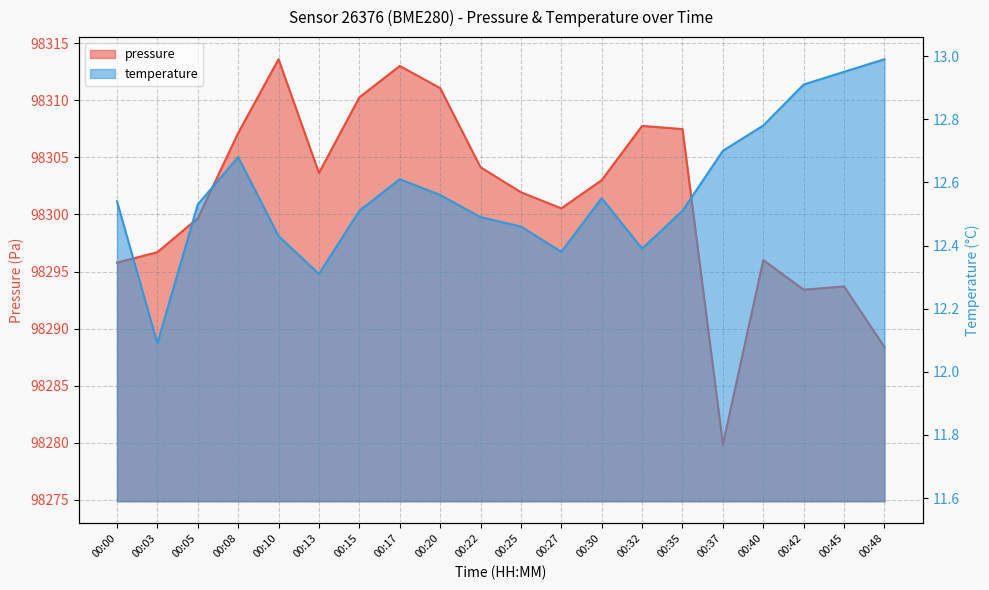

What are all the series names shown in the legend?

pressure, temperature